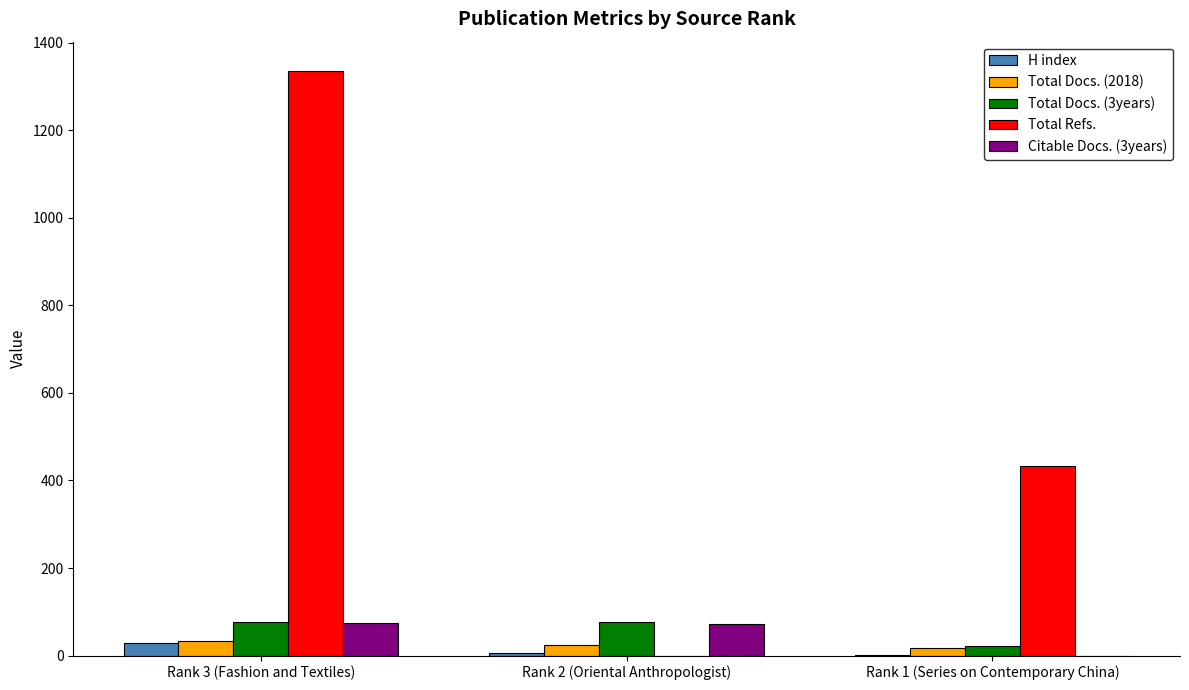

Is the value of Total Refs. at Rank 2 (Oriental Anthropologist) greater than the value of Citable Docs. (3years) at Rank 3 (Fashion and Textiles)?

No